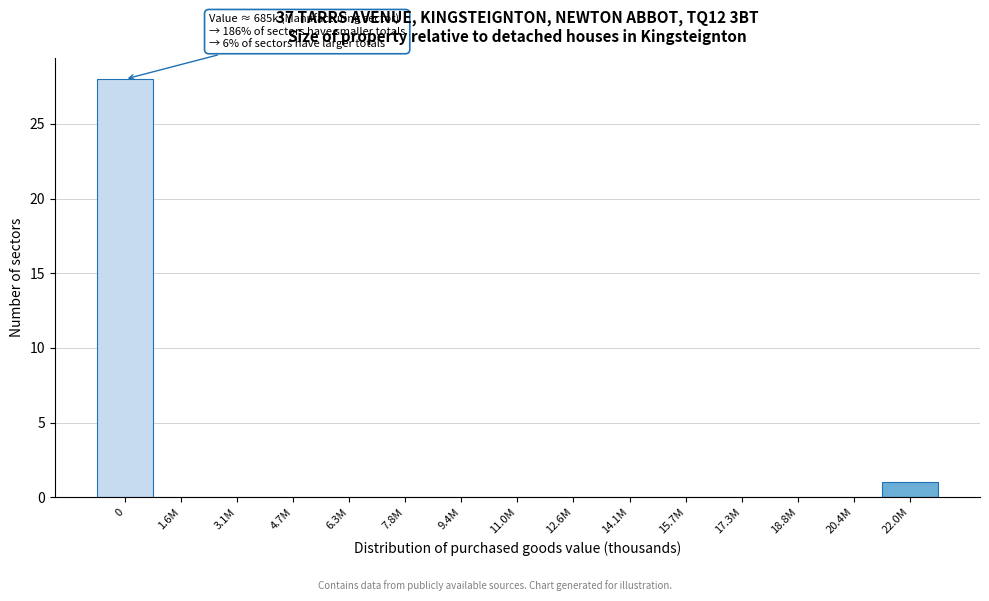

Reading left to right, list all the values displayed in this chart.

0=28	1.6M=0	3.1M=0	4.7M=0	6.3M=0	7.8M=0	9.4M=0	11.0M=0	12.6M=0	14.1M=0	15.7M=0	17.3M=0	18.8M=0	20.4M=0	22.0M=1